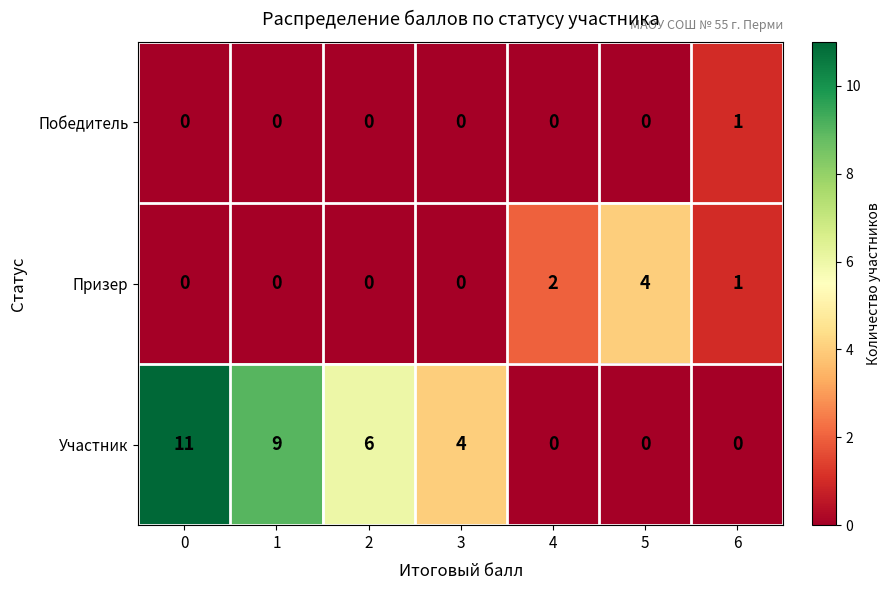

The value of Призер at 0 is 2. True or false?

False